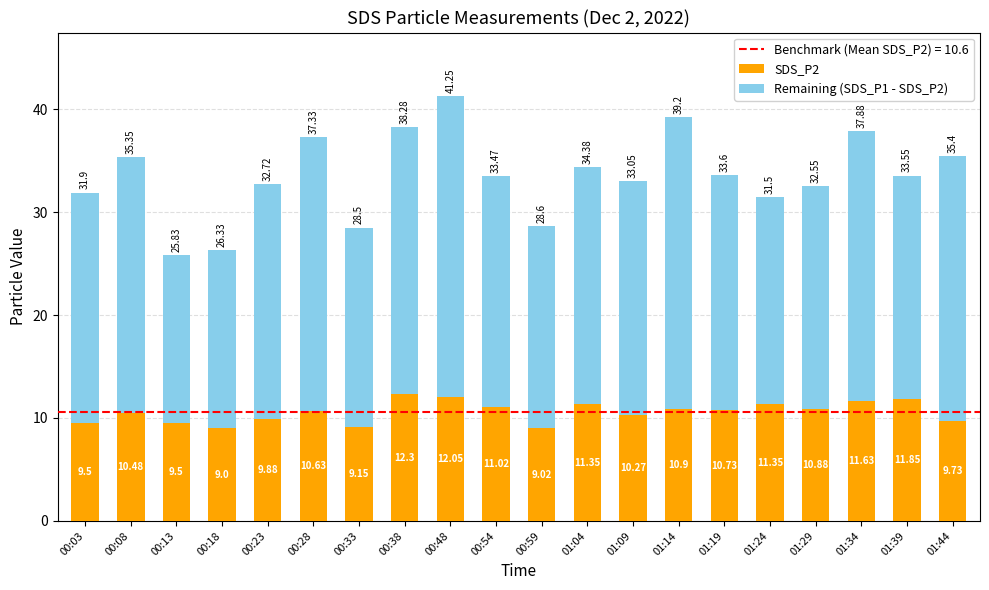

What is the sum of the SDS_P2 values at 01:29 and 00:03?

20.4